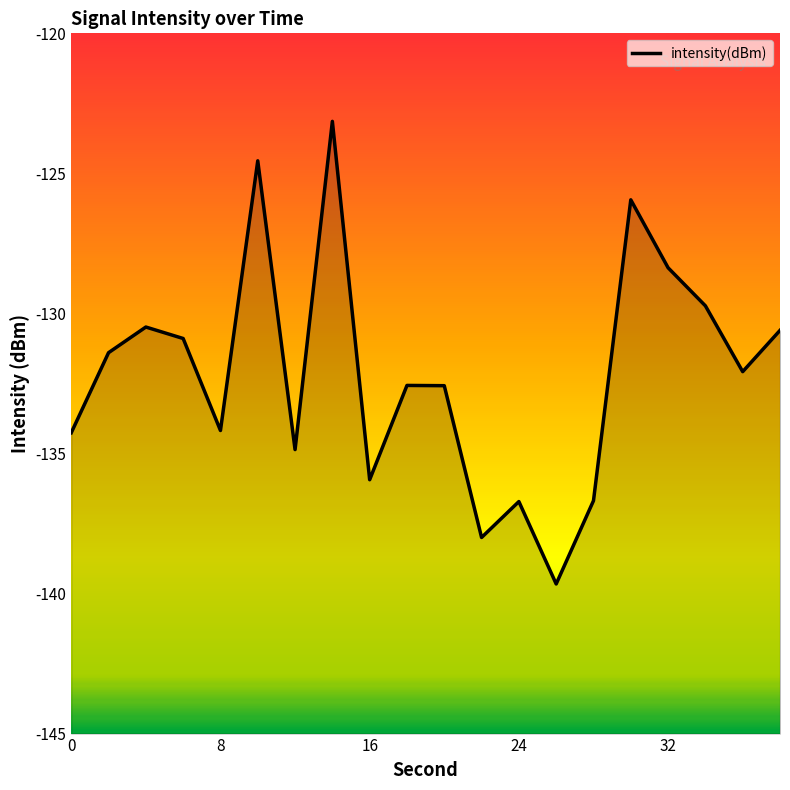

How many interior local valleys (lower than both neighbors) does the data have?

6